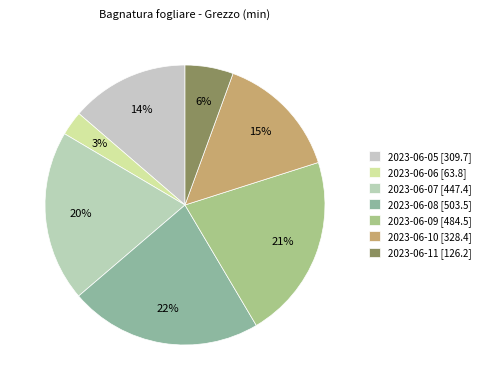

Between 2023-06-05 and 2023-06-10, which is larger?

2023-06-10